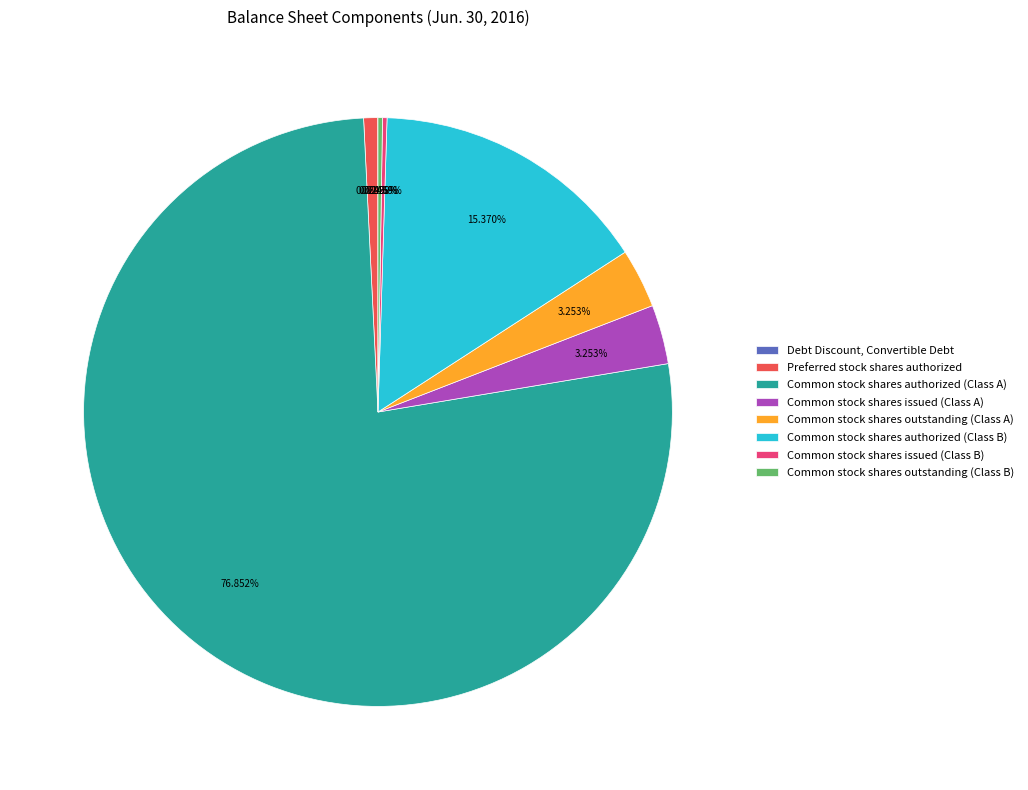

Which has a higher value, Common stock shares authorized (Class A) or Common stock shares authorized (Class B)?

Common stock shares authorized (Class A)